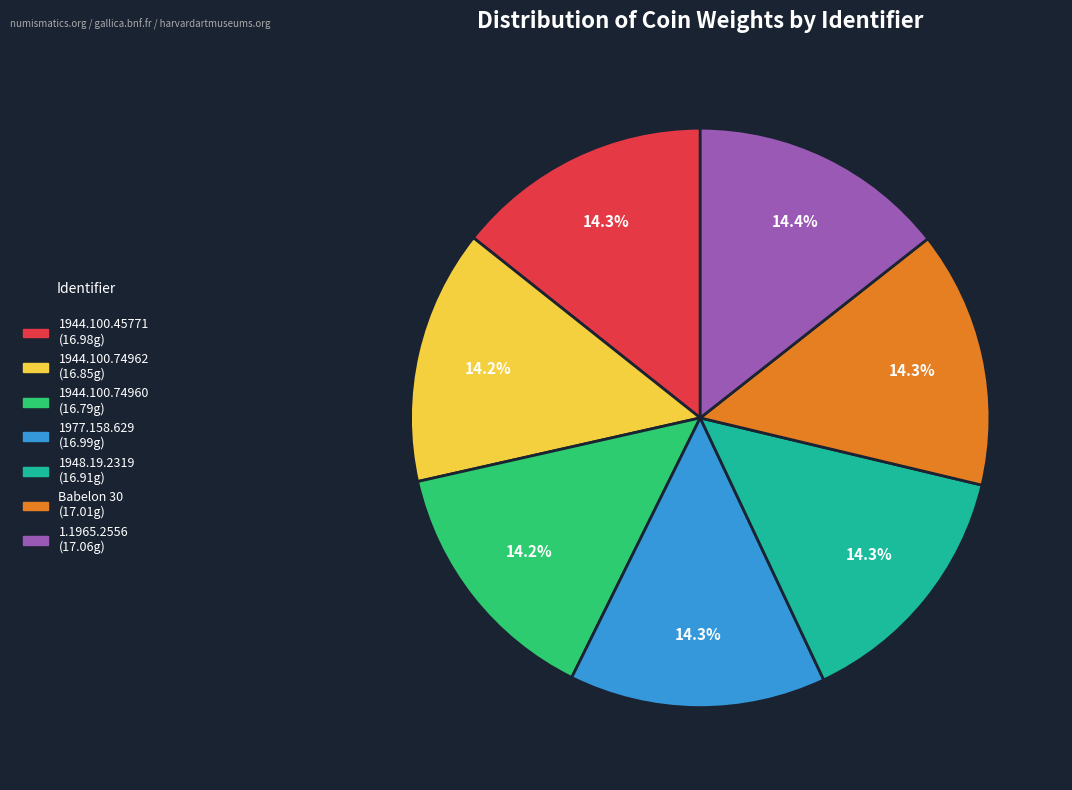

Is 1944.100.74962 the majority of the pie?

No